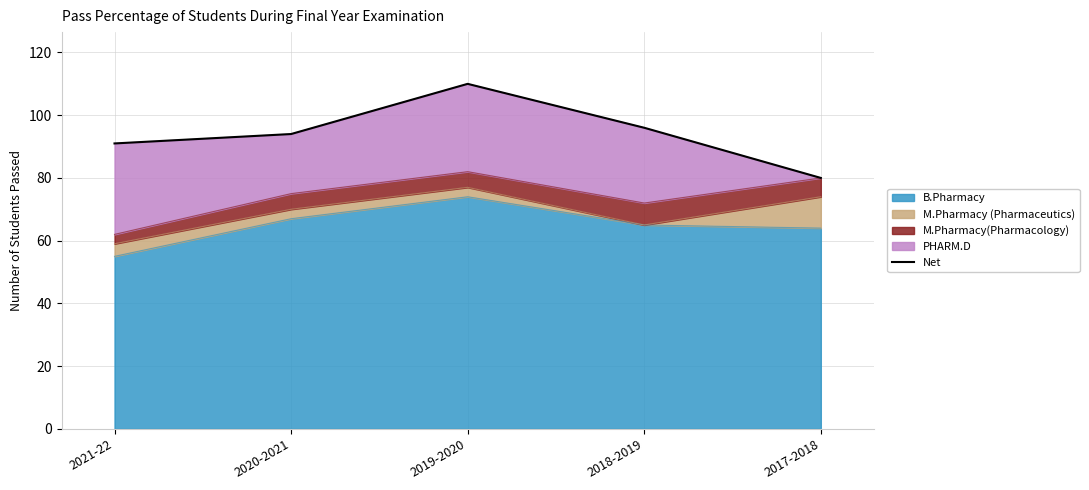

The value at 2017-2018 is 38. True or false?

False